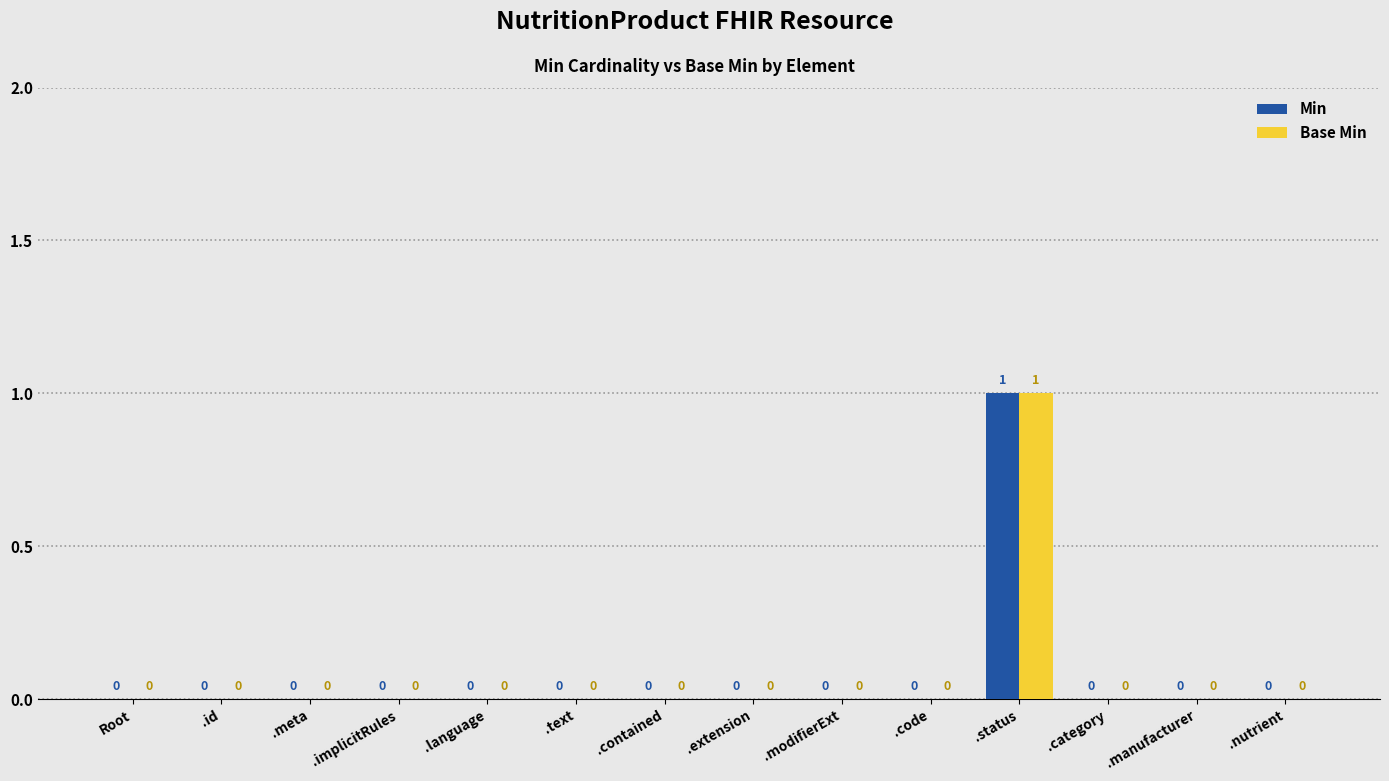

Reading left to right, extract all data points from this chart.

Min: 0	0	0	0	0	0	0	0	0	0	1	0	0	0
Base Min: 0	0	0	0	0	0	0	0	0	0	1	0	0	0